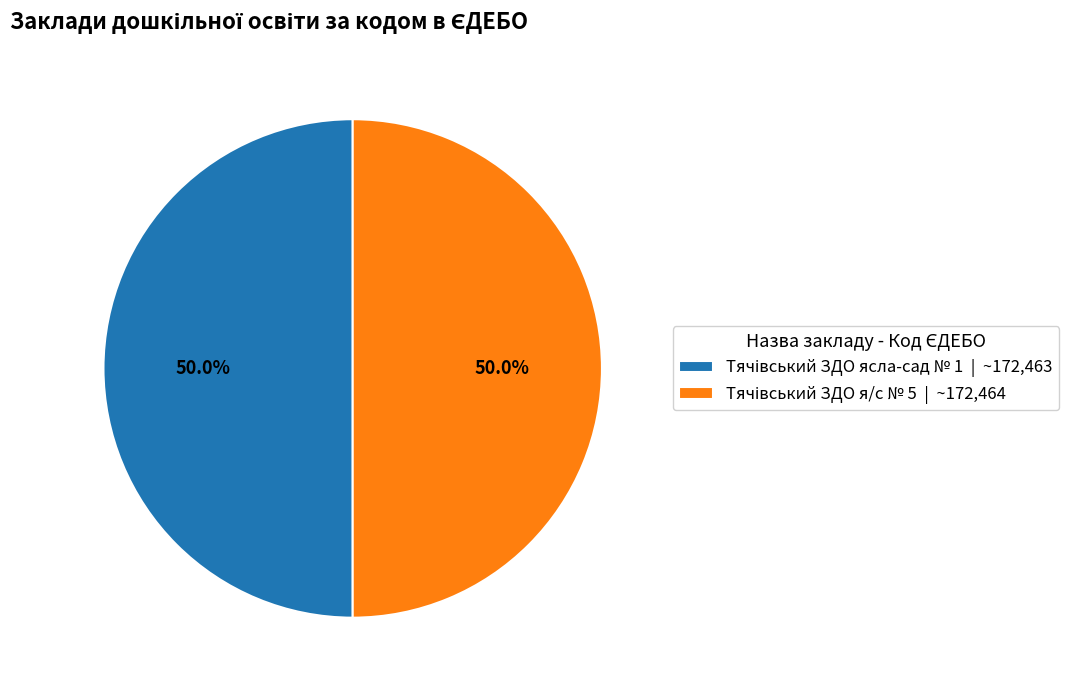

To the nearest percent, what is the average slice percentage?

50%